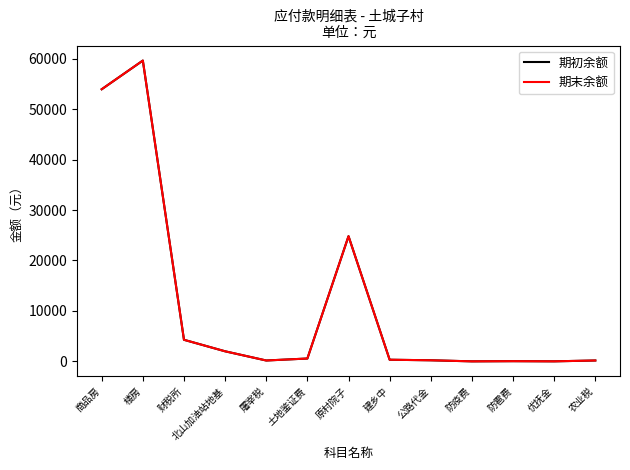

Does the chart display data point markers on the line(s)?

No